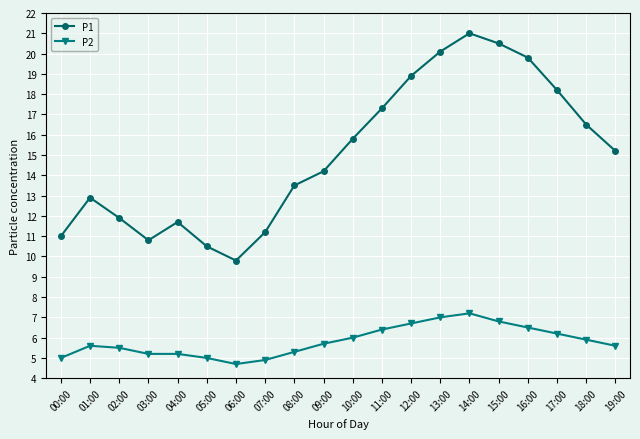

Reading left to right, extract all data points from this chart.

P1: 11.0	12.9	11.9	10.8	11.7	10.5	9.8	11.2	13.5	14.2	15.8	17.3	18.9	20.1	21.0	20.5	19.8	18.2	16.5	15.2
P2: 5.0	5.6	5.5	5.2	5.2	5.0	4.7	4.9	5.3	5.7	6.0	6.4	6.7	7.0	7.2	6.8	6.5	6.2	5.9	5.6